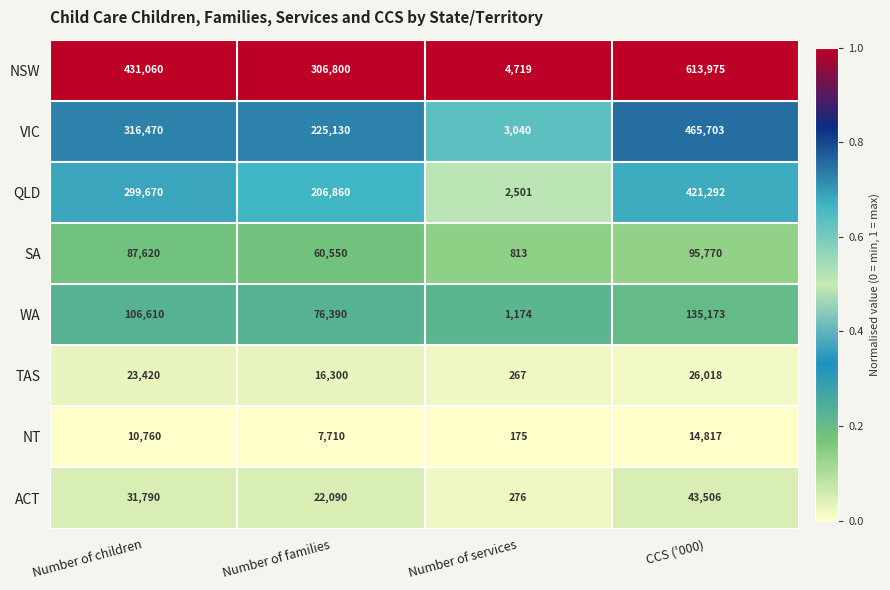

What is the total value across all series at Number of children?

1307400